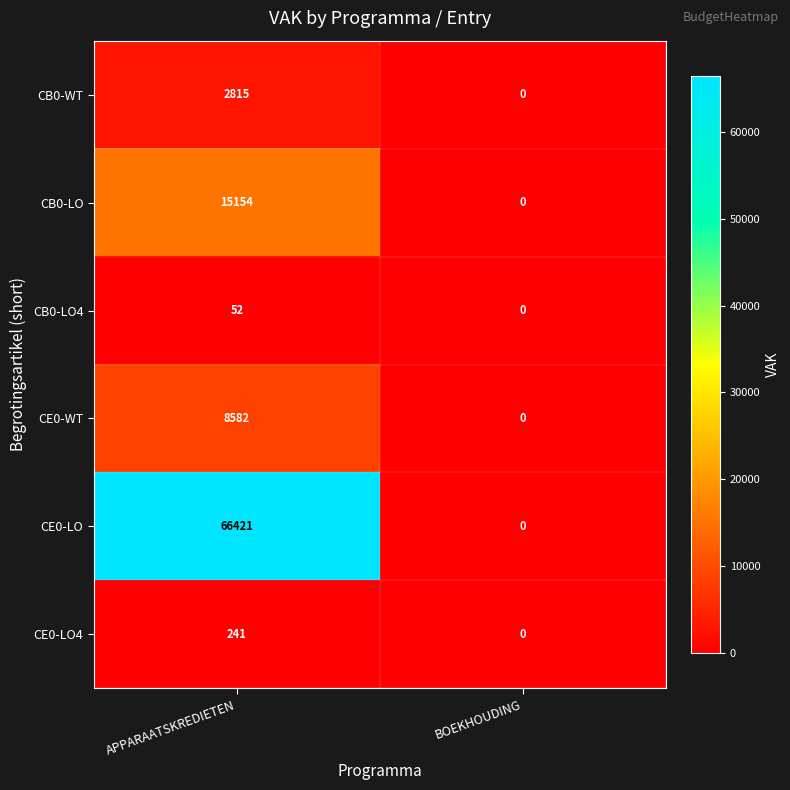

Reading right to left, what are all the values shown in this chart?

CB0-WT: 0	2815
CB0-LO: 0	15154
CB0-LO4: 0	52
CE0-WT: 0	8582
CE0-LO: 0	66421
CE0-LO4: 0	241